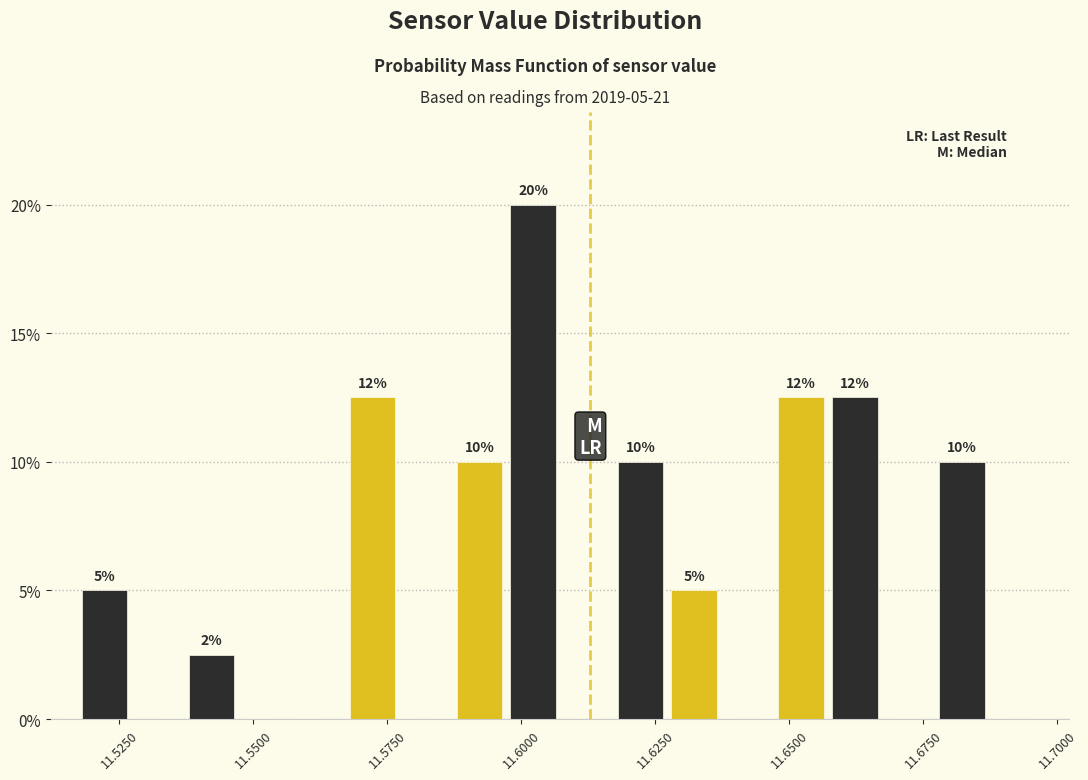

Read against the x-axis, roughly where is the centre of the tallest bar?

11.600